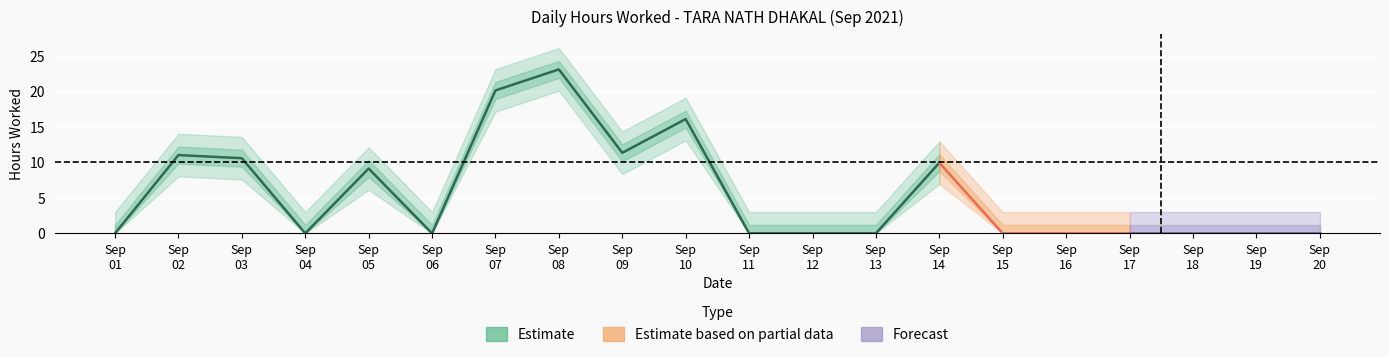

The chart shows a value of 0.0 at 19. True or false?

True